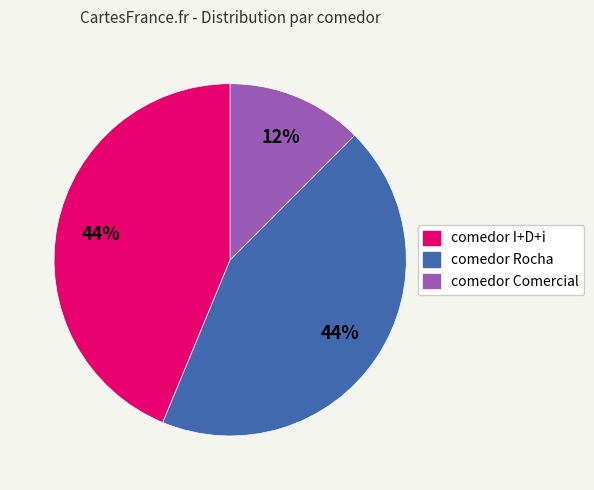

True or false: comedor I+D+i accounts for 51% of the total.

False